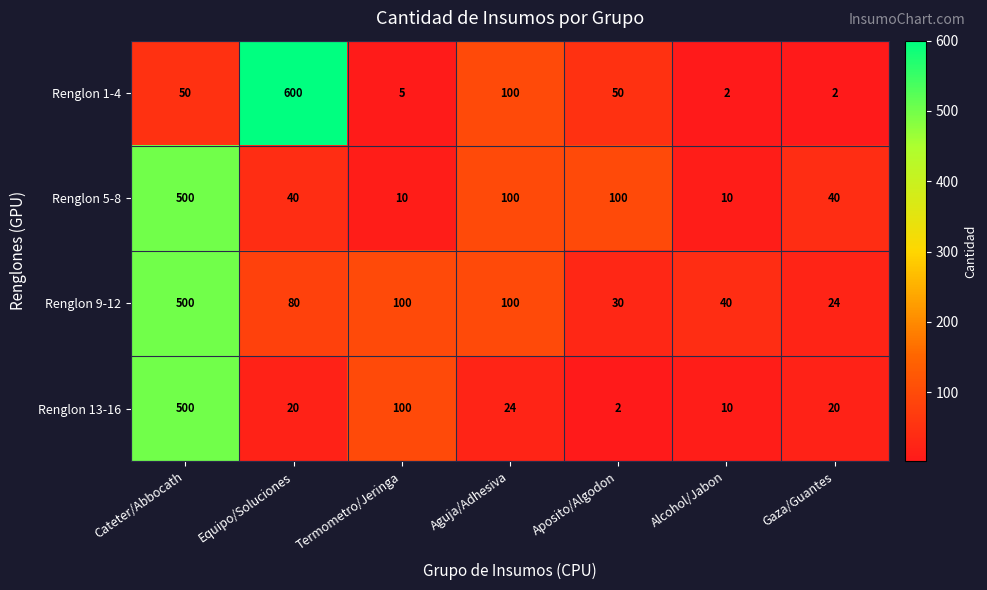

Reading left to right, list all the values displayed in this chart.

Renglon 1-4: Cateter/Abbocath=50	Equipo/Soluciones=600	Termometro/Jeringa=5	Aguja/Adhesiva=100	Aposito/Algodon=50	Alcohol/Jabon=2	Gaza/Guantes=2
Renglon 5-8: Cateter/Abbocath=500	Equipo/Soluciones=40	Termometro/Jeringa=10	Aguja/Adhesiva=100	Aposito/Algodon=100	Alcohol/Jabon=10	Gaza/Guantes=40
Renglon 9-12: Cateter/Abbocath=500	Equipo/Soluciones=80	Termometro/Jeringa=100	Aguja/Adhesiva=100	Aposito/Algodon=30	Alcohol/Jabon=40	Gaza/Guantes=24
Renglon 13-16: Cateter/Abbocath=500	Equipo/Soluciones=20	Termometro/Jeringa=100	Aguja/Adhesiva=24	Aposito/Algodon=2	Alcohol/Jabon=10	Gaza/Guantes=20